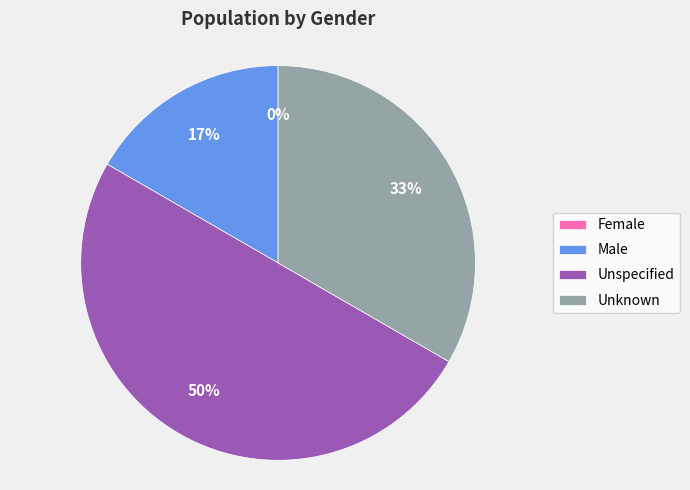

Count the number of slices in the pie.

4